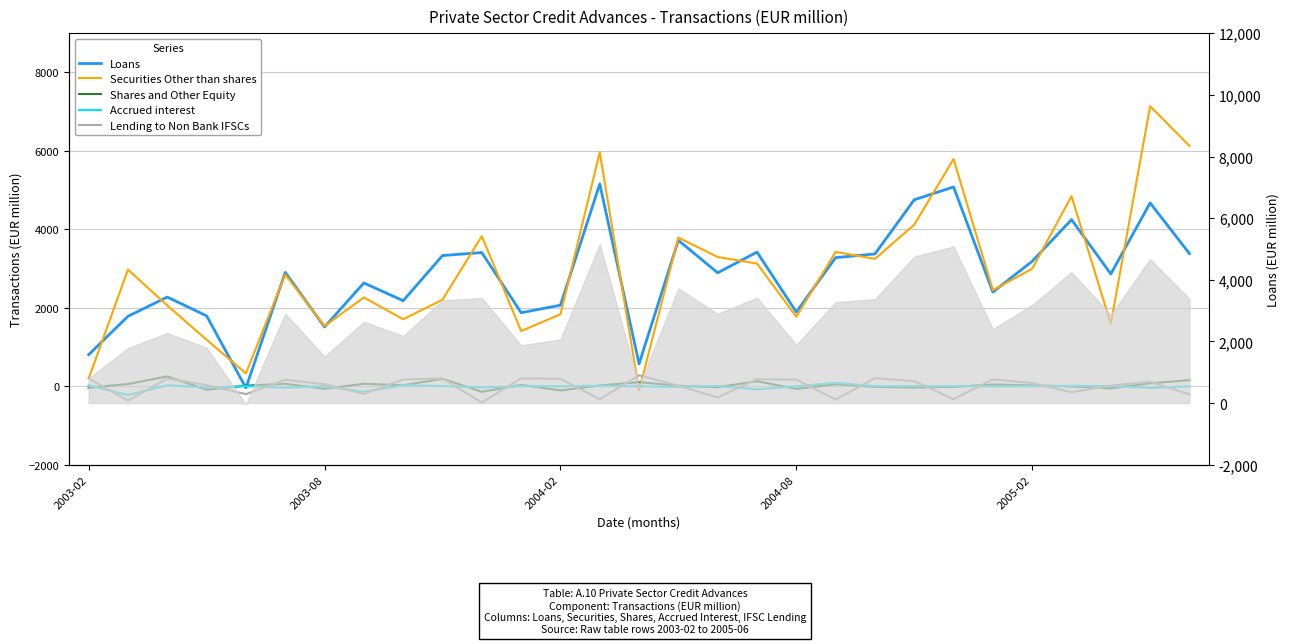

Which has a higher value, 6 or 2004-08?

2004-08